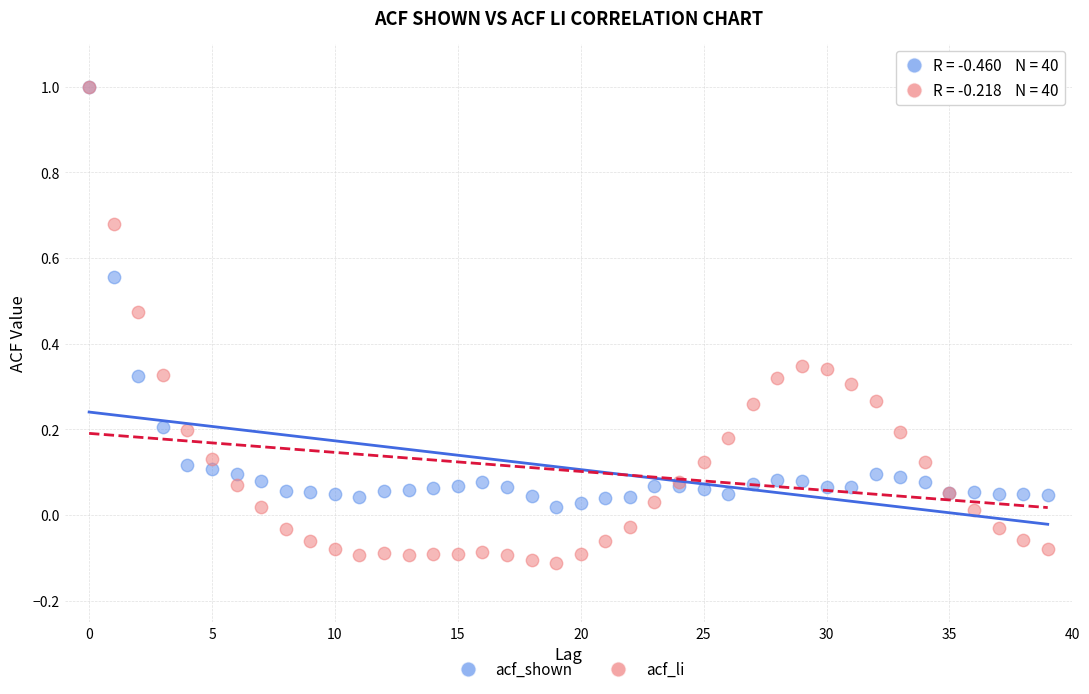

What are all the series names shown in the legend?

acf_shown, acf_li